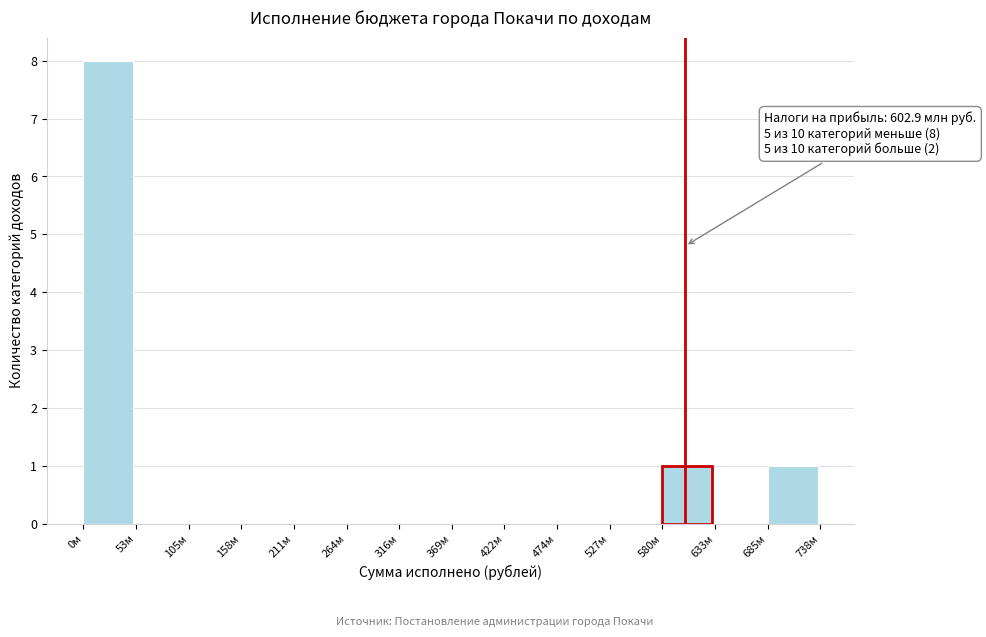

Reading left to right, transcribe all the data shown in this chart.

0м=8	53м=0	105м=0	158м=0	211м=0	264м=0	316м=0	369м=0	422м=0	474м=0	527м=0	580м=1	633м=0	685м=1